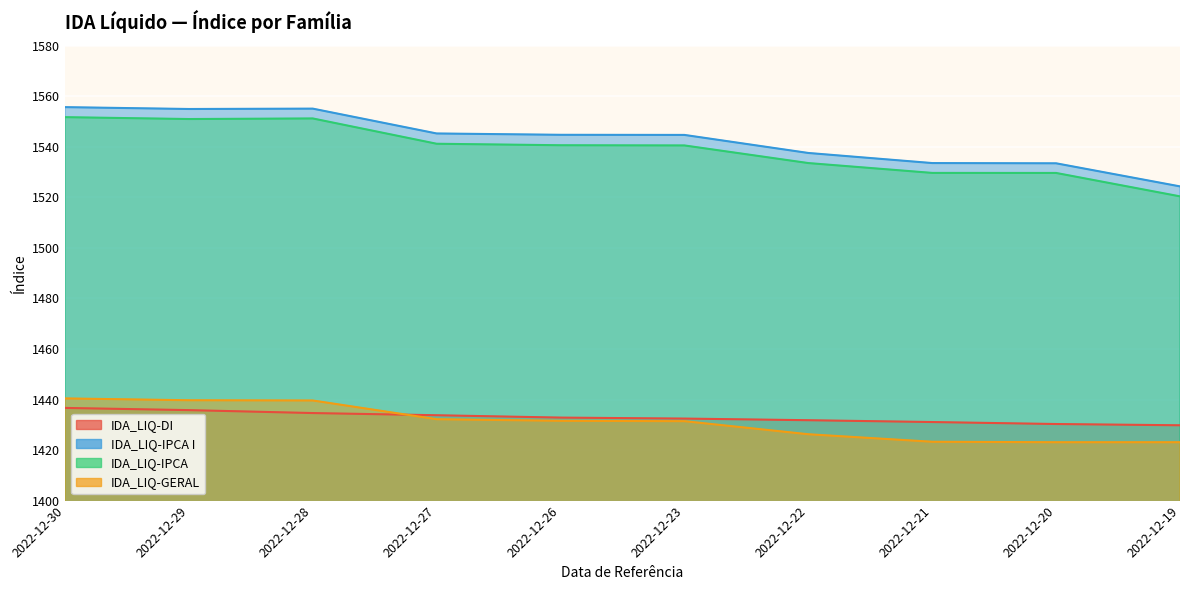

Is the value of IDA_LIQ-GERAL at 2022-12-19 greater than the value of IDA_LIQ-IPCA at 2022-12-22?

No